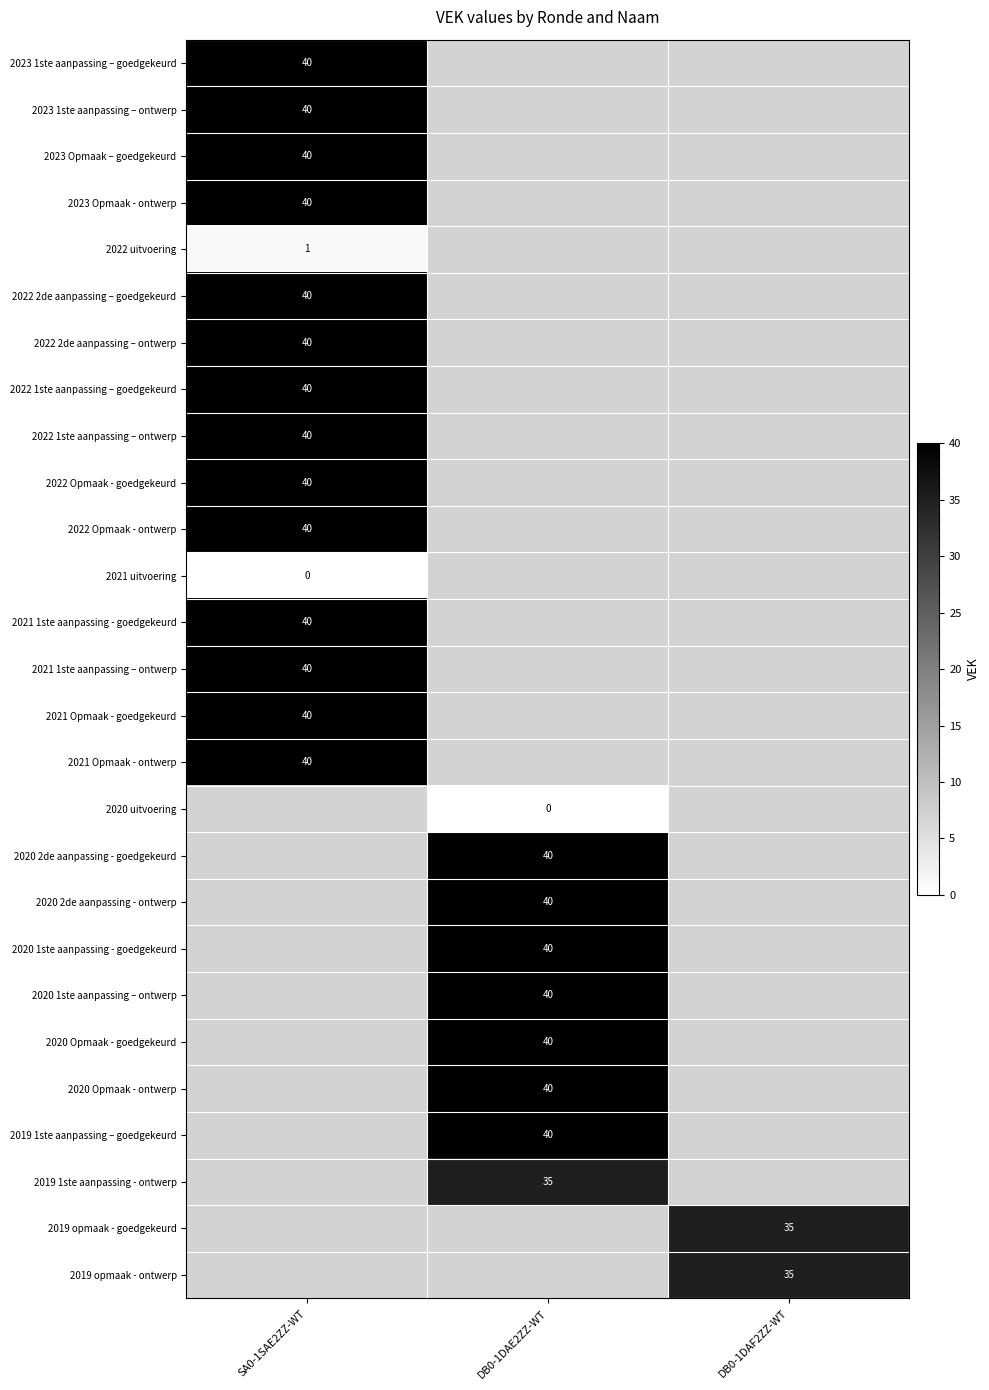

True or false: 2020 Opmaak - ontwerp has a value of 40 at DB0-1DAE2ZZ-WT.

True